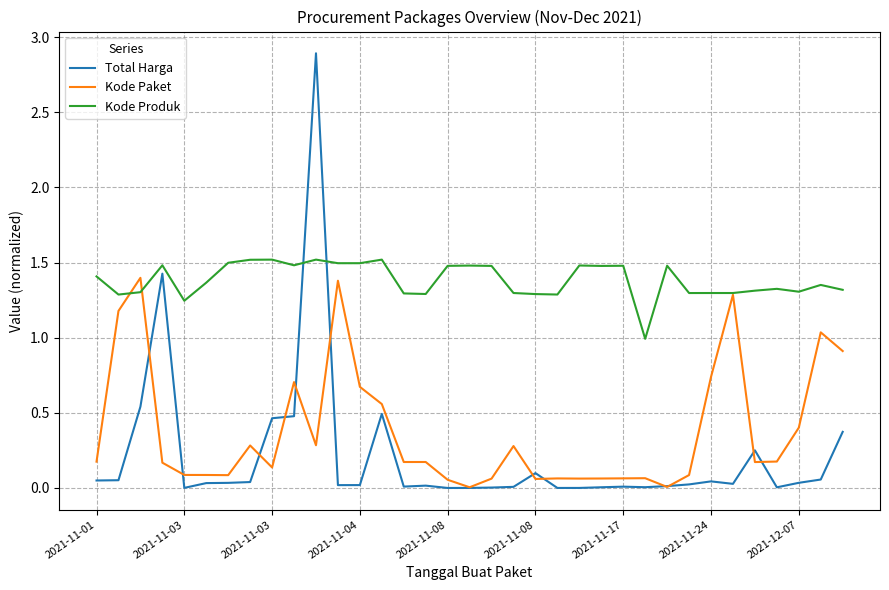

True or false: Kode Produk and Kode Paket intersect in this chart.

True